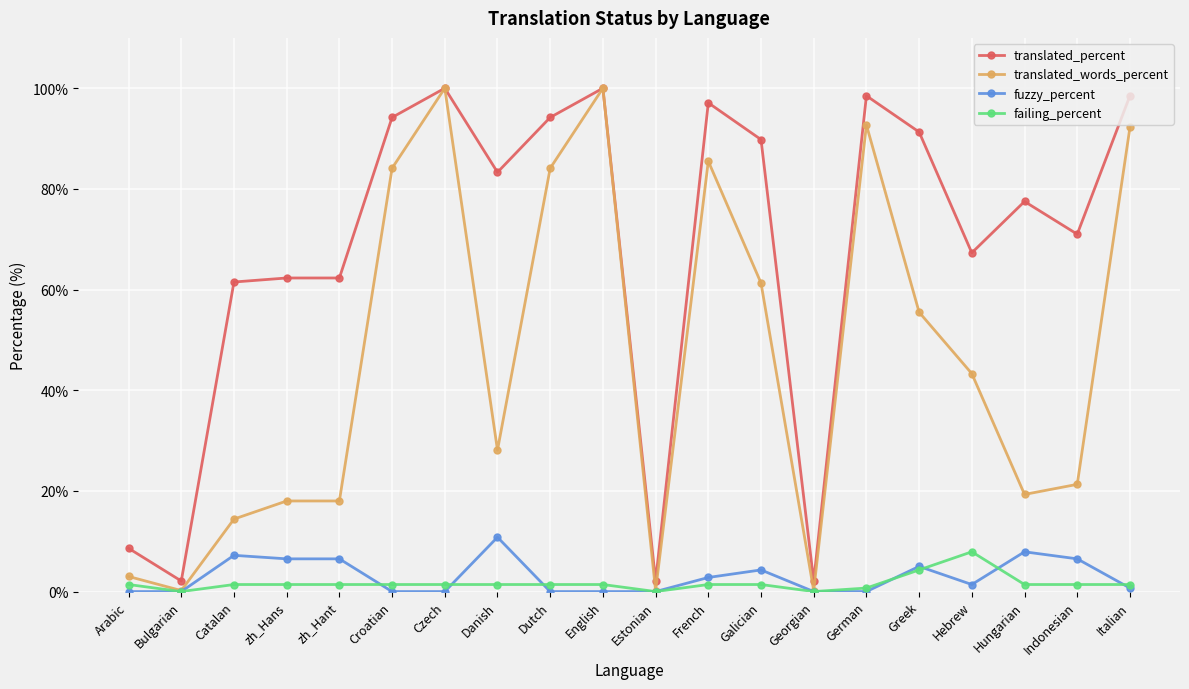

Which series has the largest total across all categories?

translated_percent